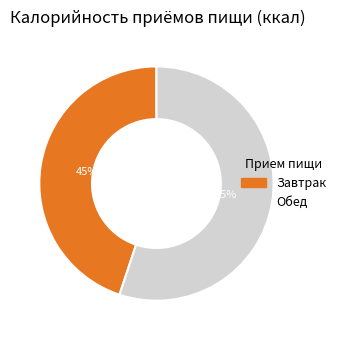

To the nearest percent, what portion does Завтрак represent?

45%